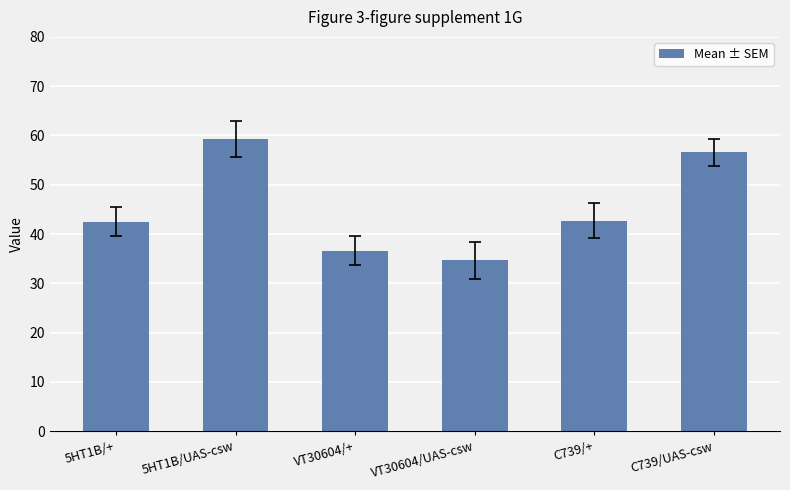

What is the label of the 4th bar from the left?

VT30604/UAS-csw